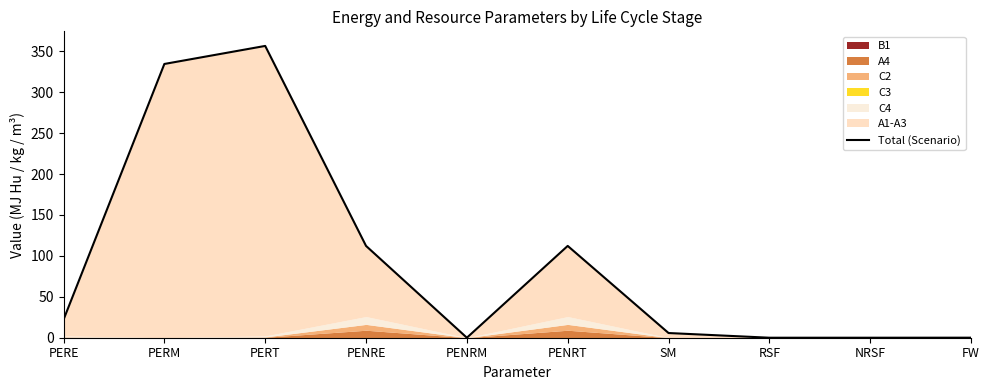

At which category does the chart reach its minimum across all series?

PENRM